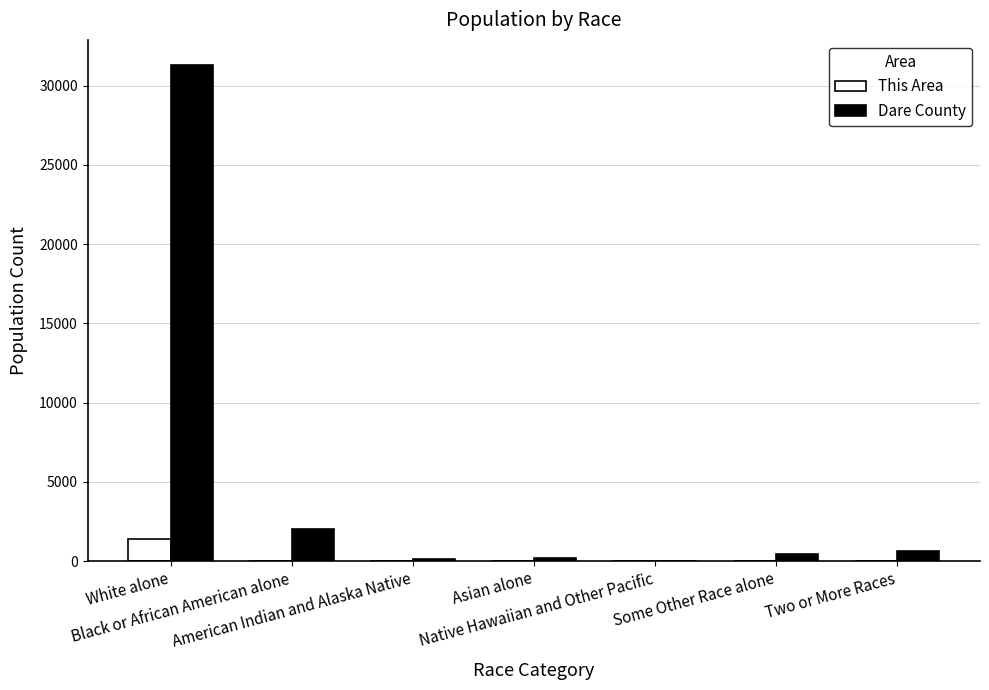

What is the sum of all This Area values?

1401